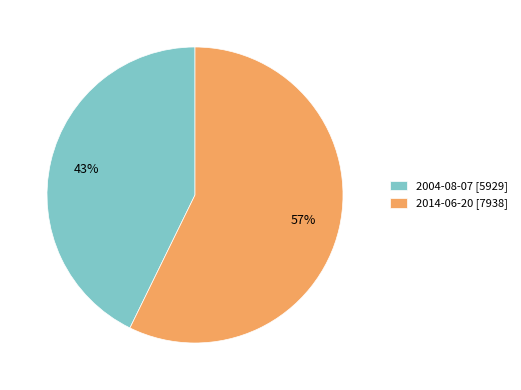

Which category accounts for the majority?

2014-06-20